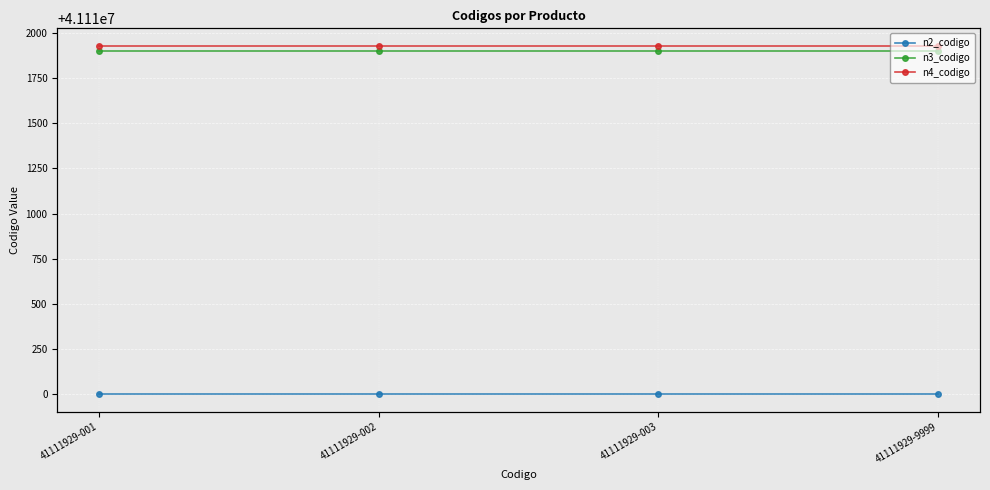

What is the value of the n3_codigo point at the 2nd from the left?

41111900